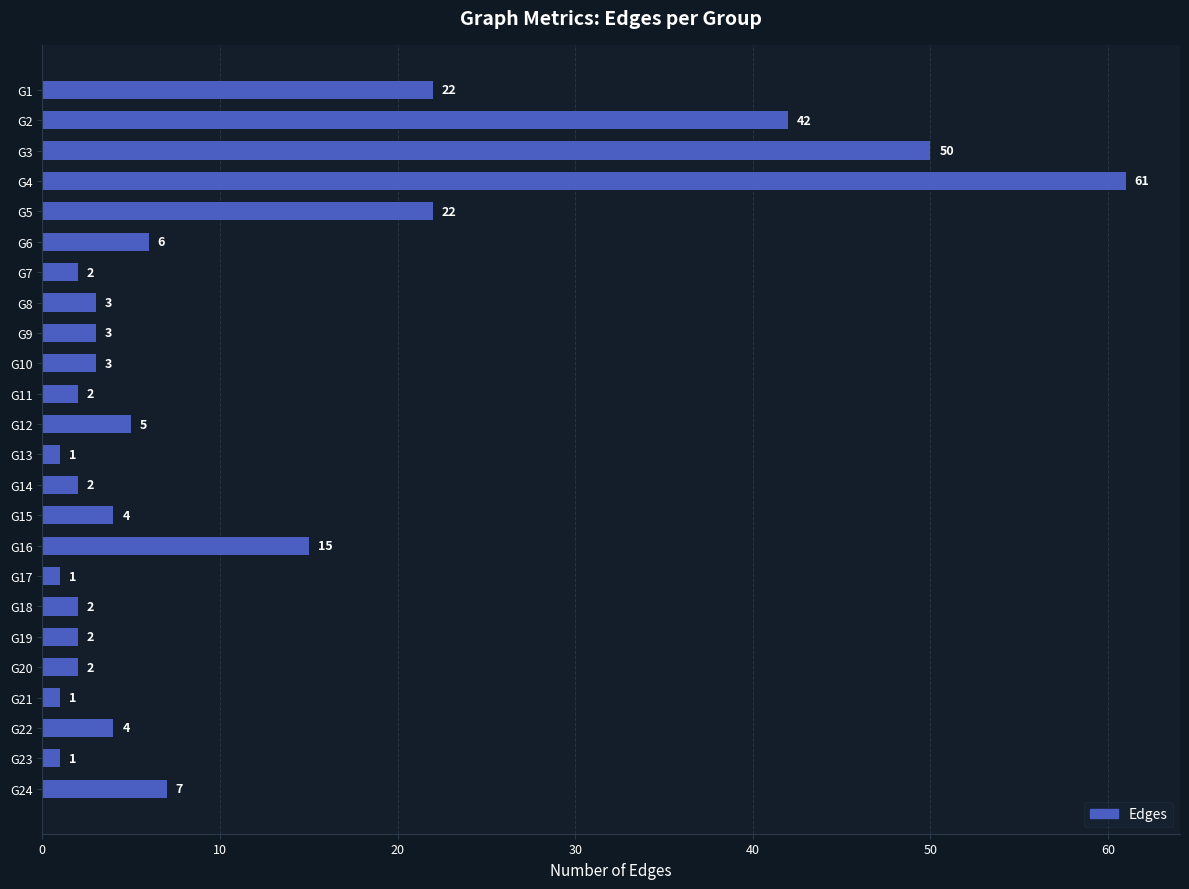

What is the maximum value shown in the chart?

61